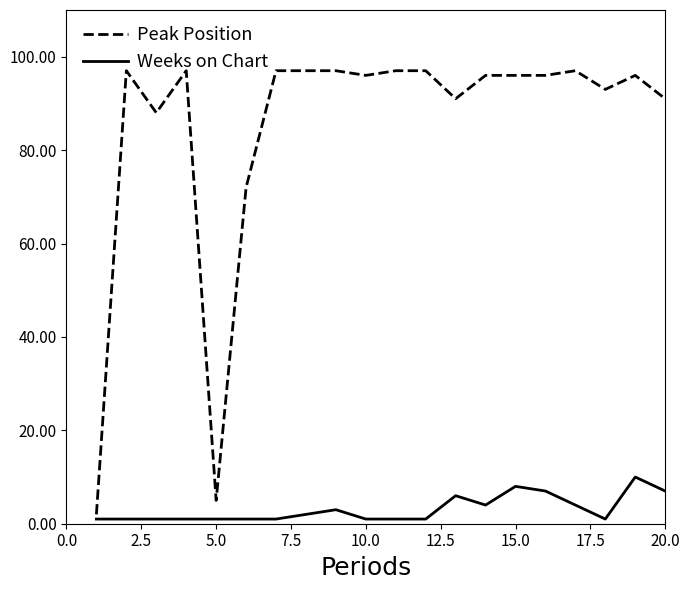

Which series has the widest spread of values?

Peak Position